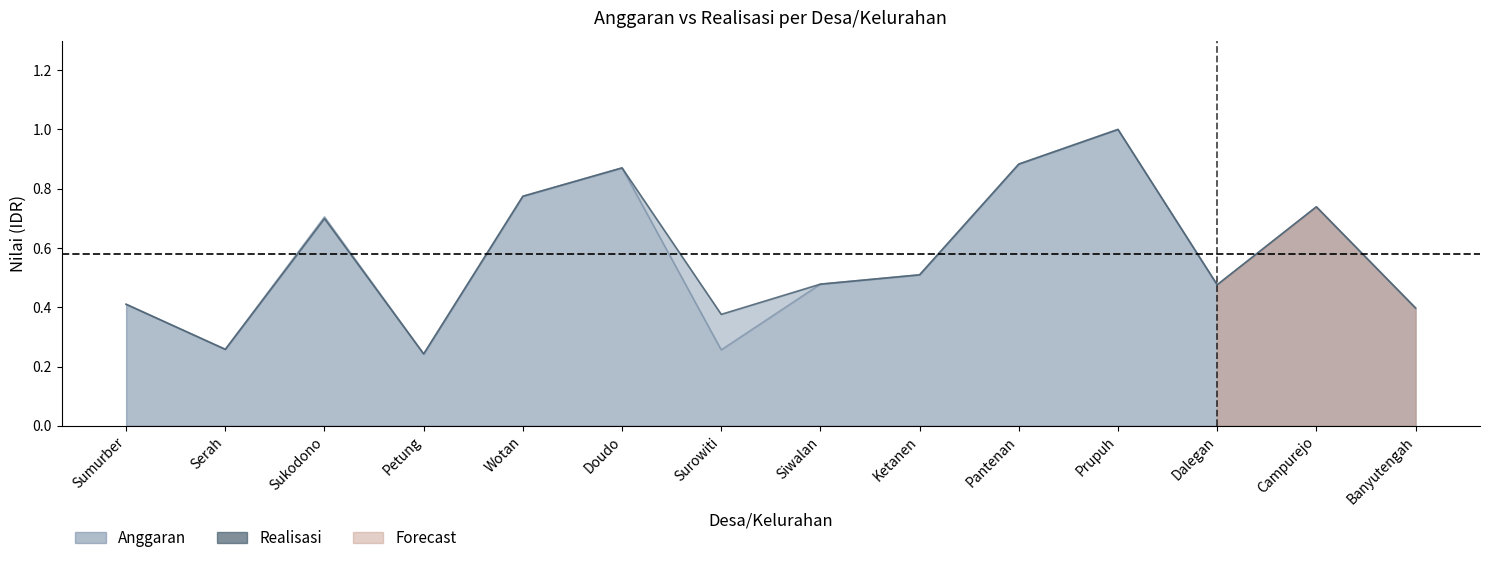

What is the difference between the maximum and minimum values in the Anggaran series?

0.8